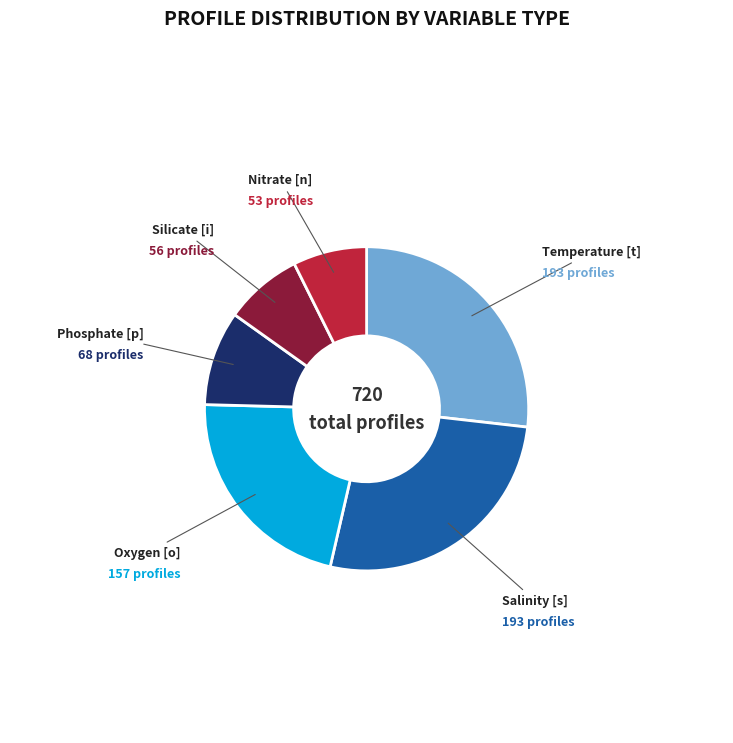

Is there any slice that represents more than half of the pie?

No